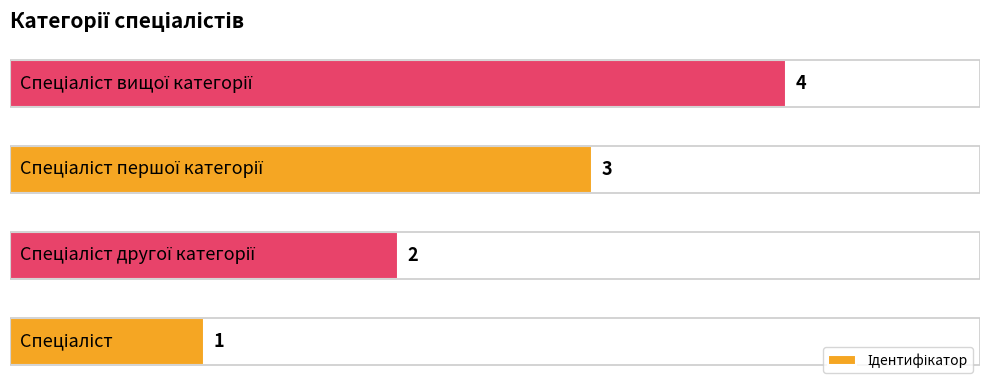

Count the values in the range 2 to 4.

3